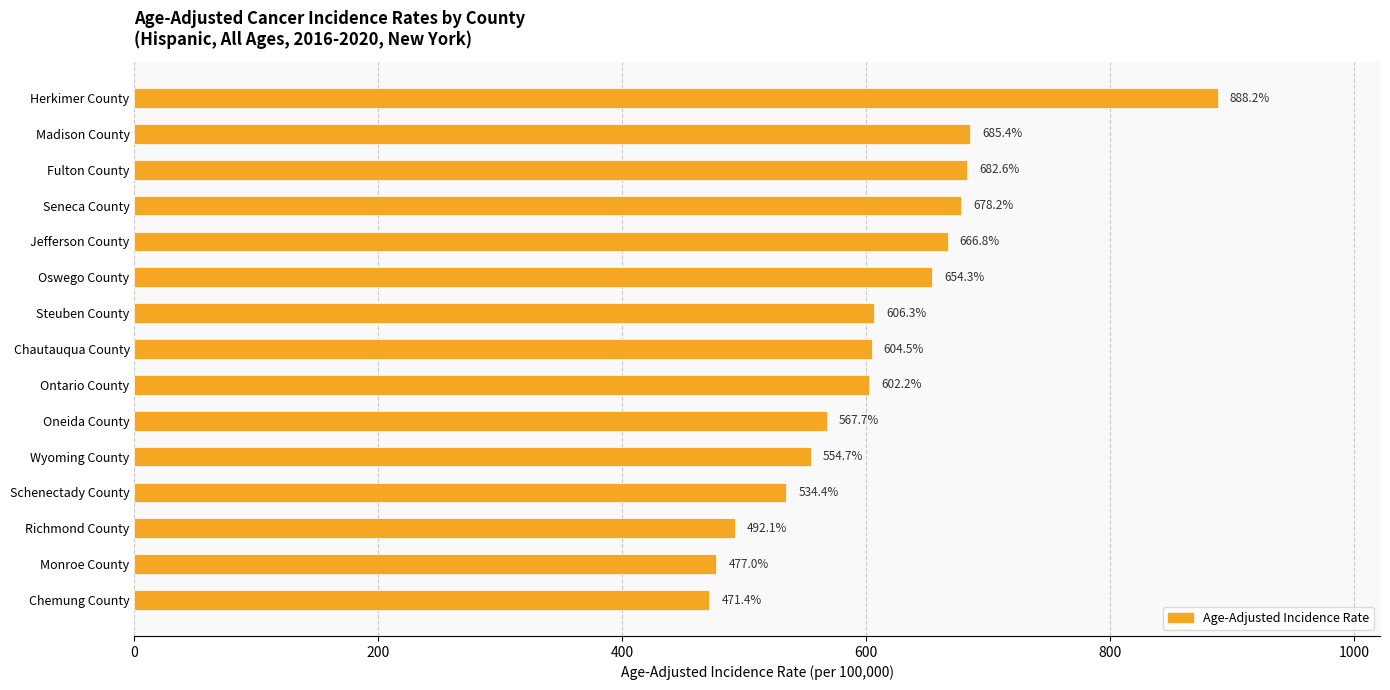

What is the label of the 2nd bar from the top?

Madison County